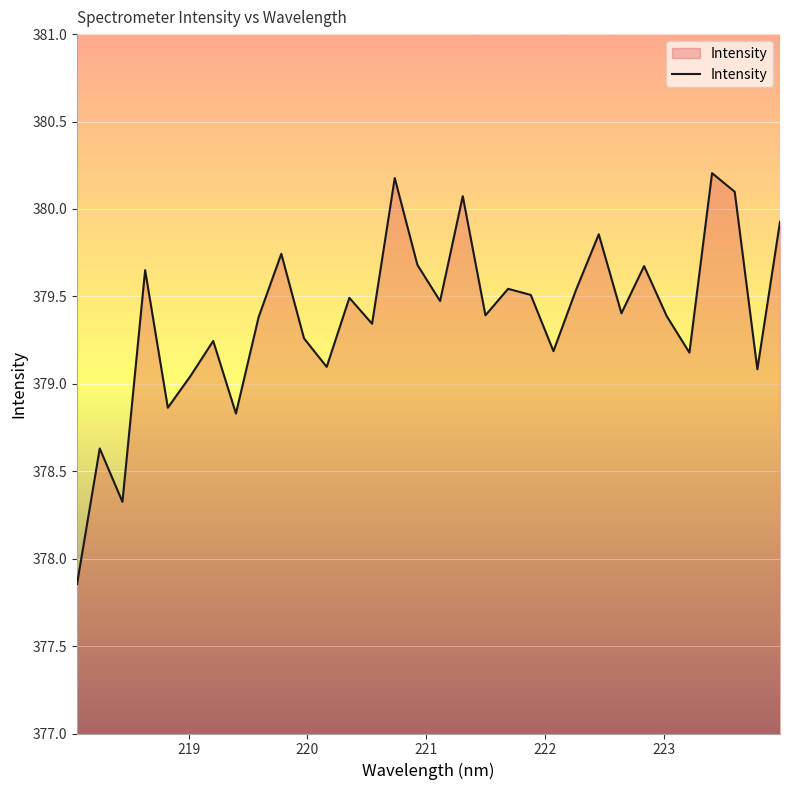

What is the maximum value shown in the chart?

380.2